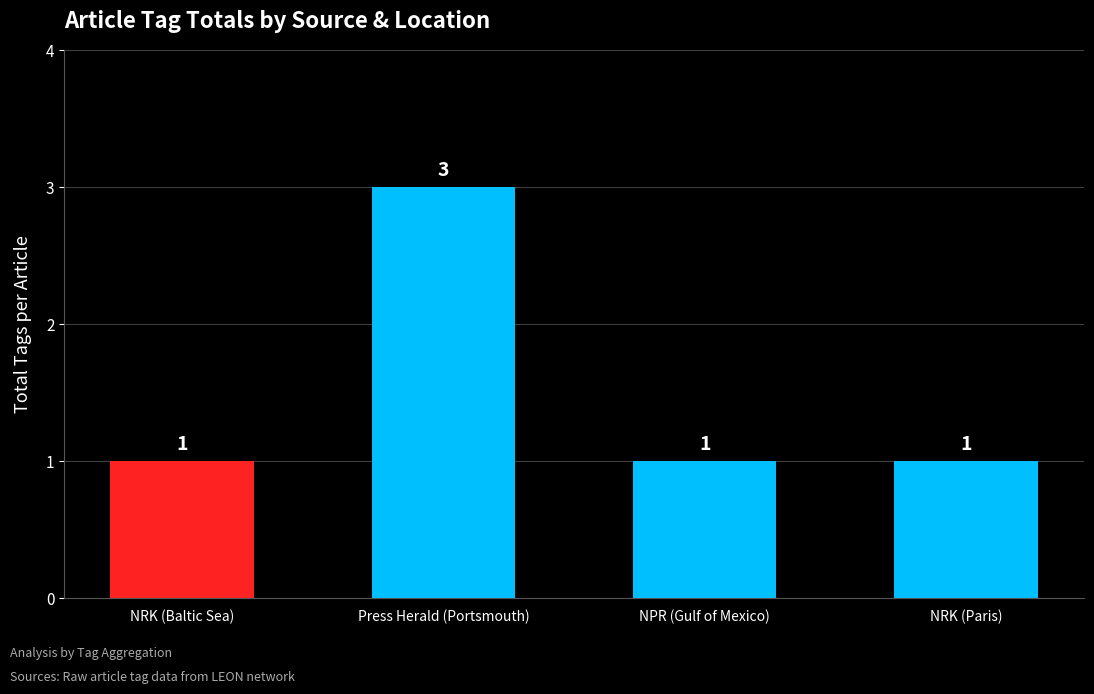

What is the difference between the maximum and minimum values?

2